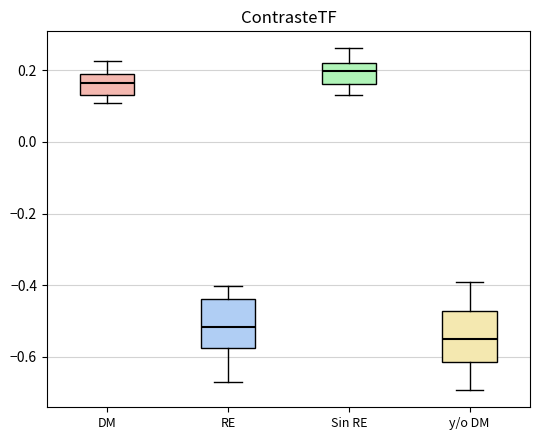

Which box has the lowest median line?

y/o DM